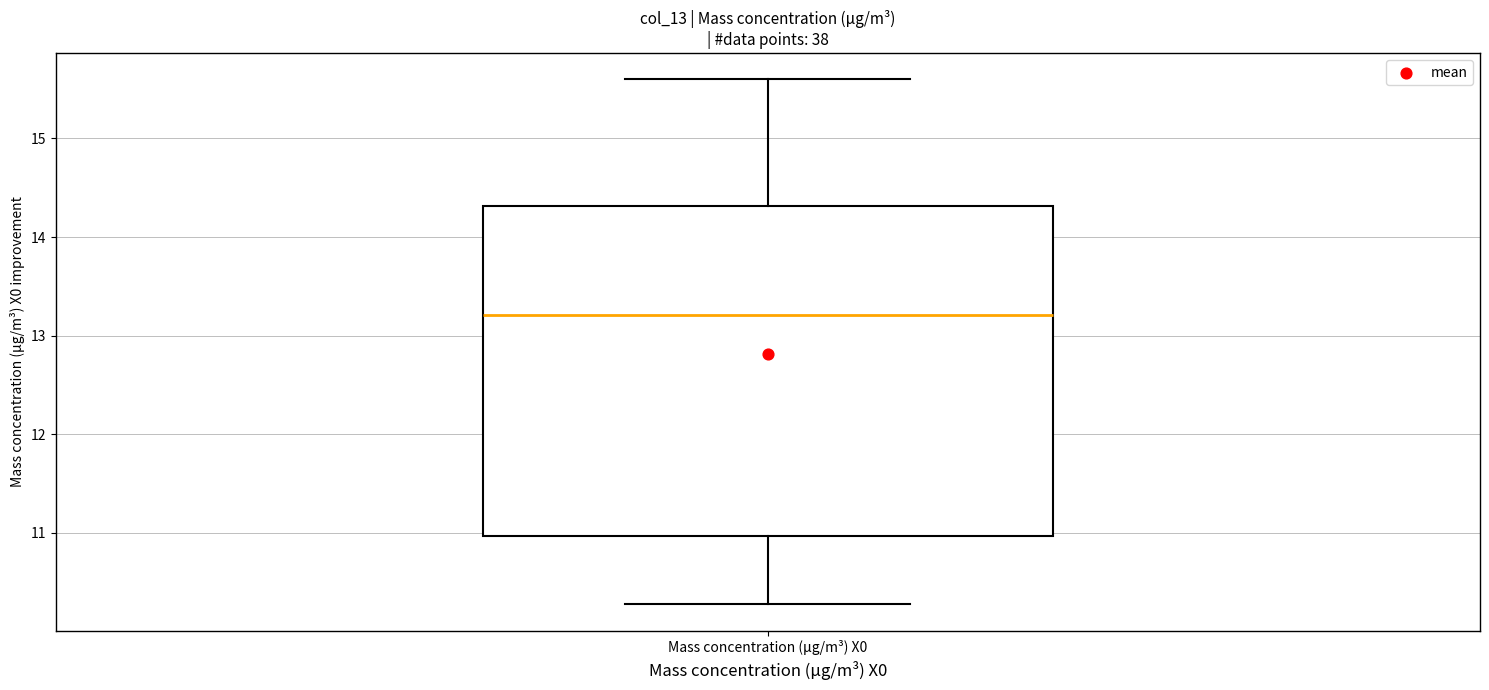

Where does the upper whisker of the box for Mass concentration (μg/m³) X0 end on the y-axis? The values are not printed on the chart, so give them approximately, as read against the axis.

15.6